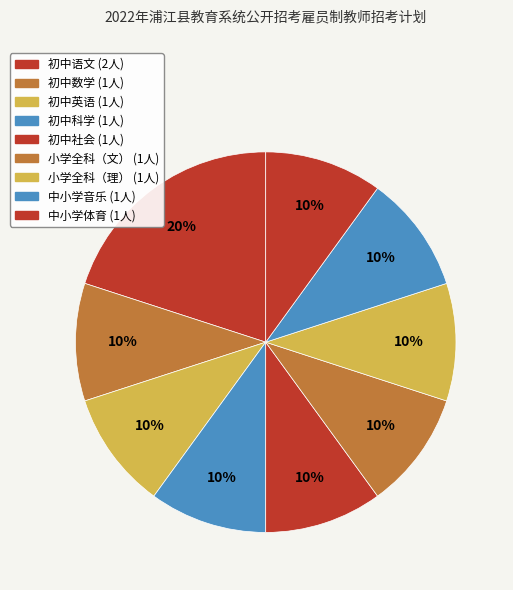

What is the ratio of the value at 初中数学 to the value at 初中语文?

0.5